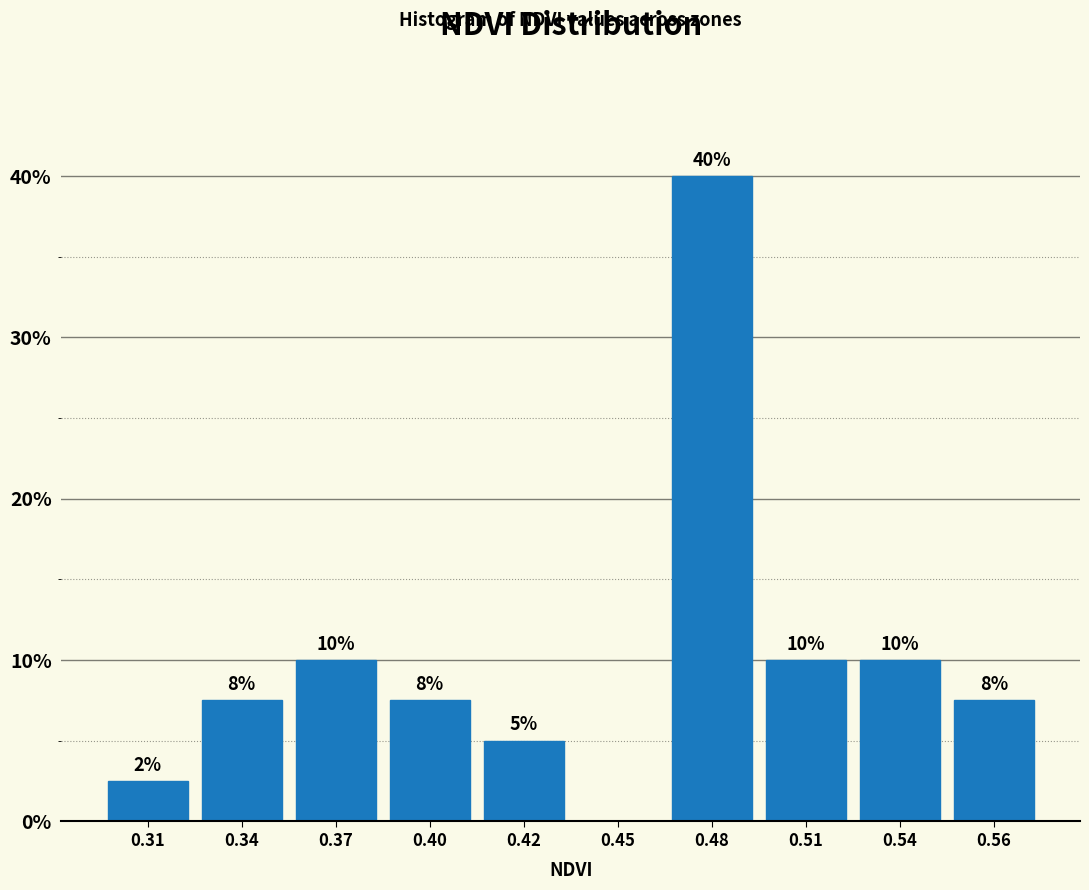

Read the value at 0.40.

7.5